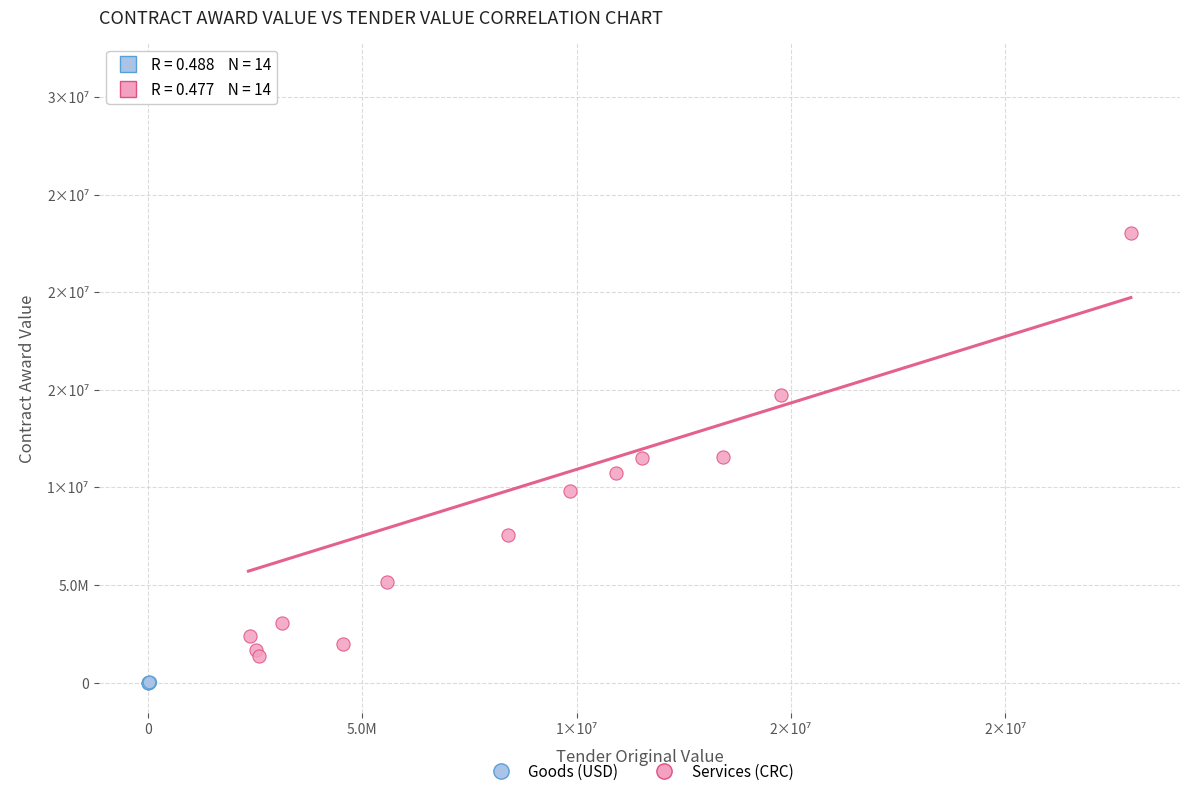

Which series contains the highest Y value?

Services (CRC)